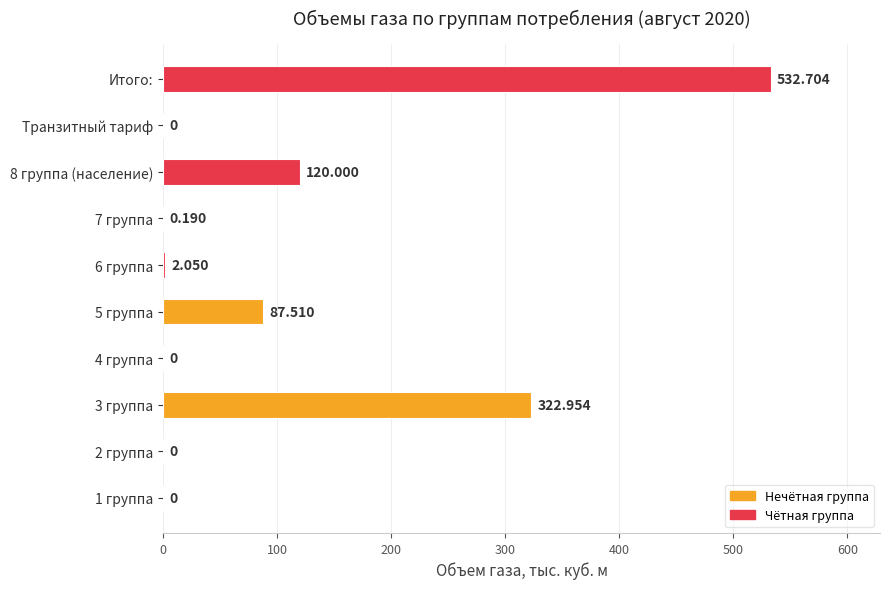

Are the bars horizontal?

Yes